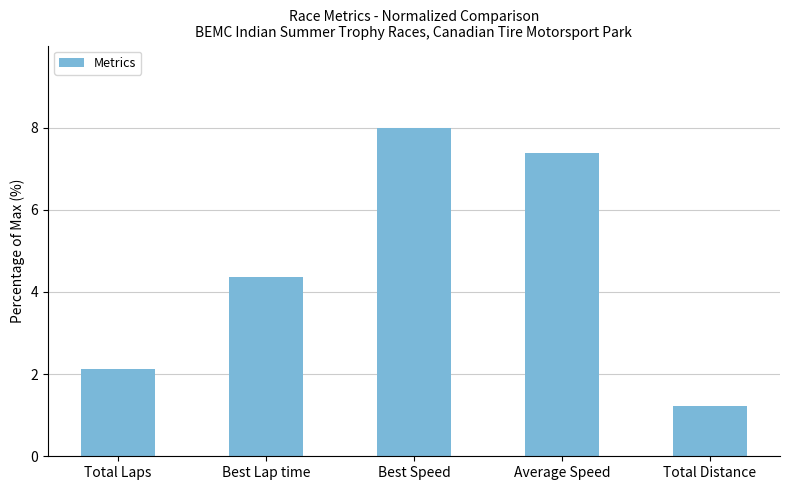

List the labels in order of value, smallest first.

Total Distance, Total Laps, Best Lap time, Average Speed, Best Speed